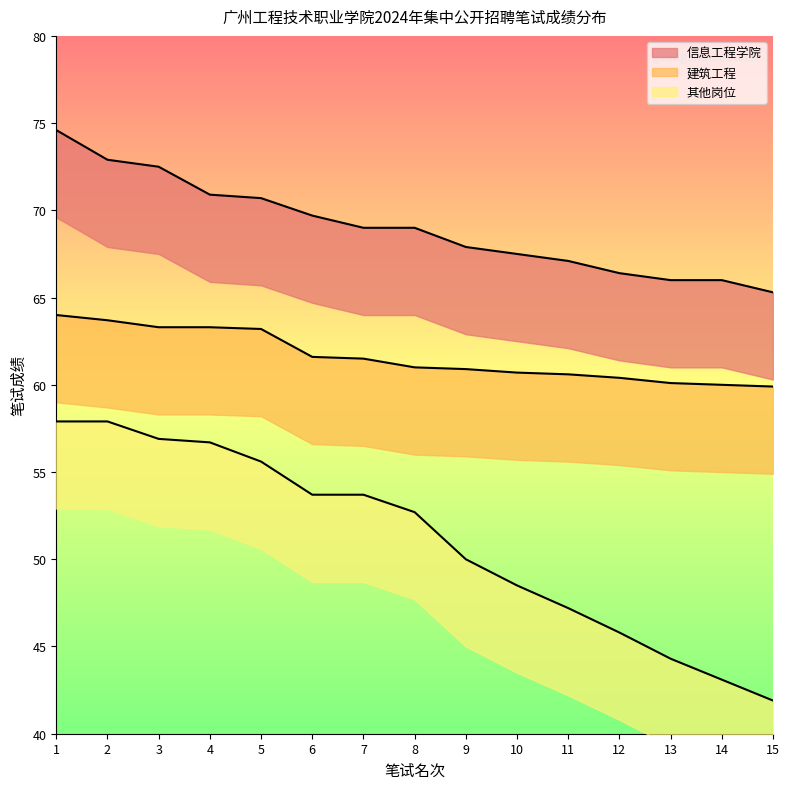

Rank the categories by 其他岗位 value from lowest to highest.

15, 14, 13, 12, 11, 10, 9, 8, 6, 7, 5, 4, 3, 1, 2